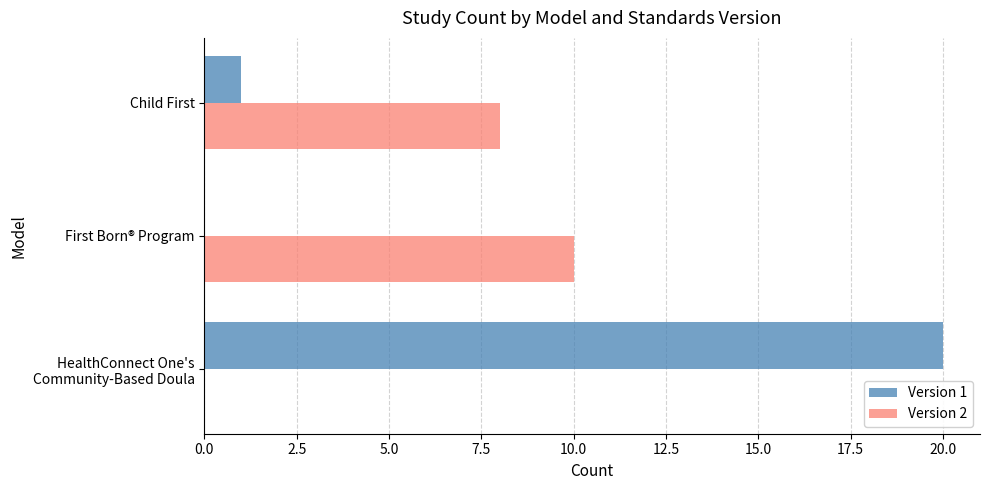

What is the average value of the Version 1 series?

7